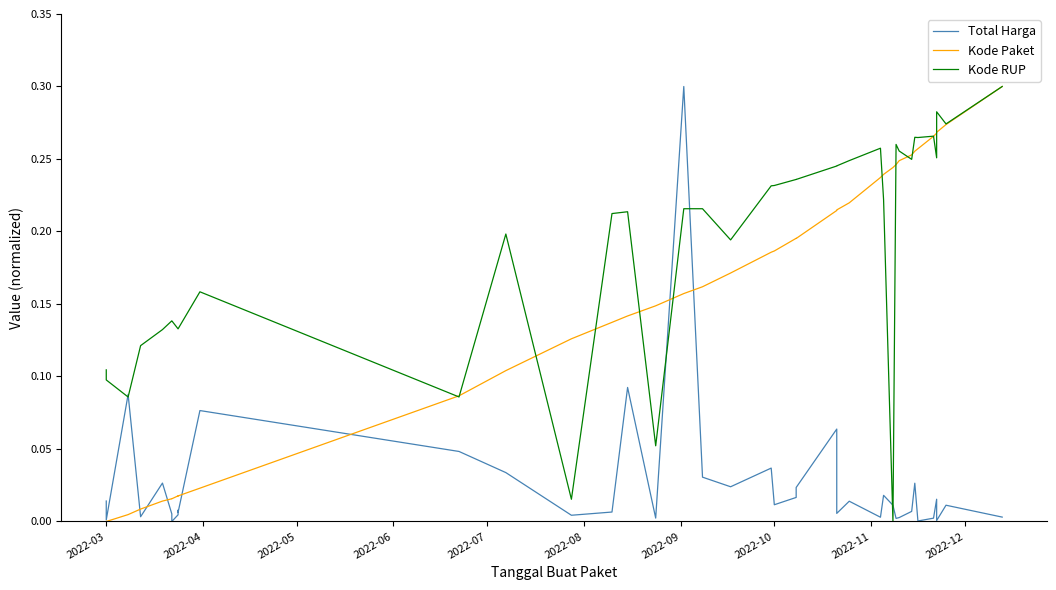

True or false: Kode RUP has more than 2 points higher than both neighbors.

True